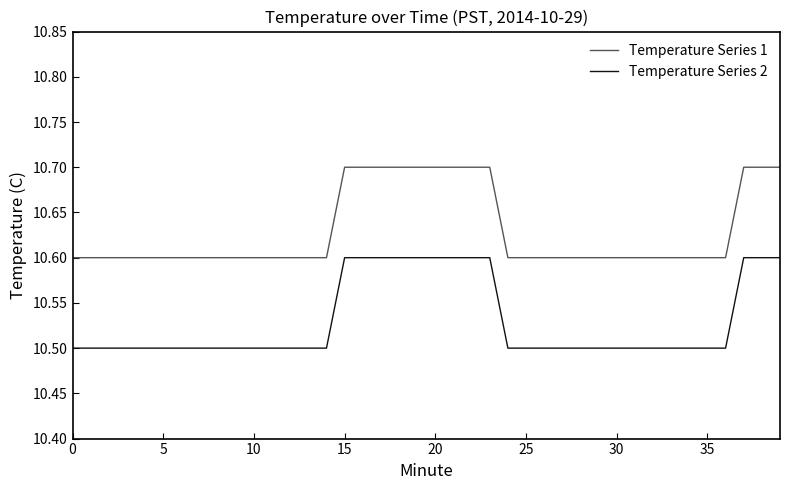

Does the chart display data point markers on the line(s)?

No